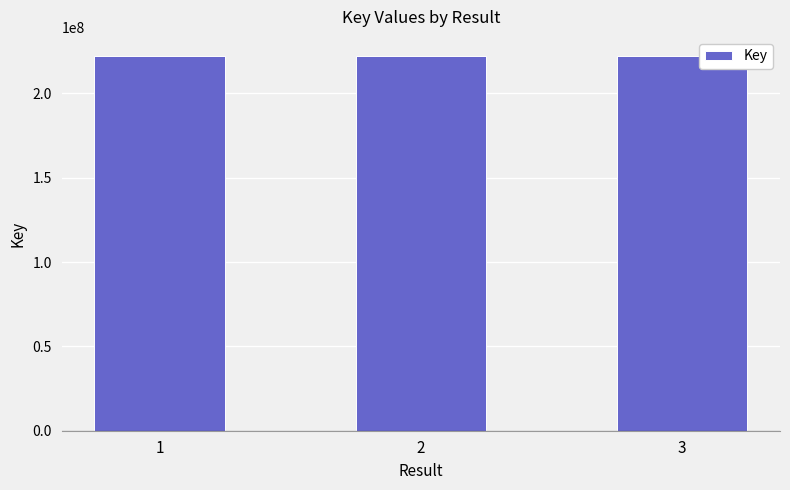

The value at 1 is 222441932. True or false?

True